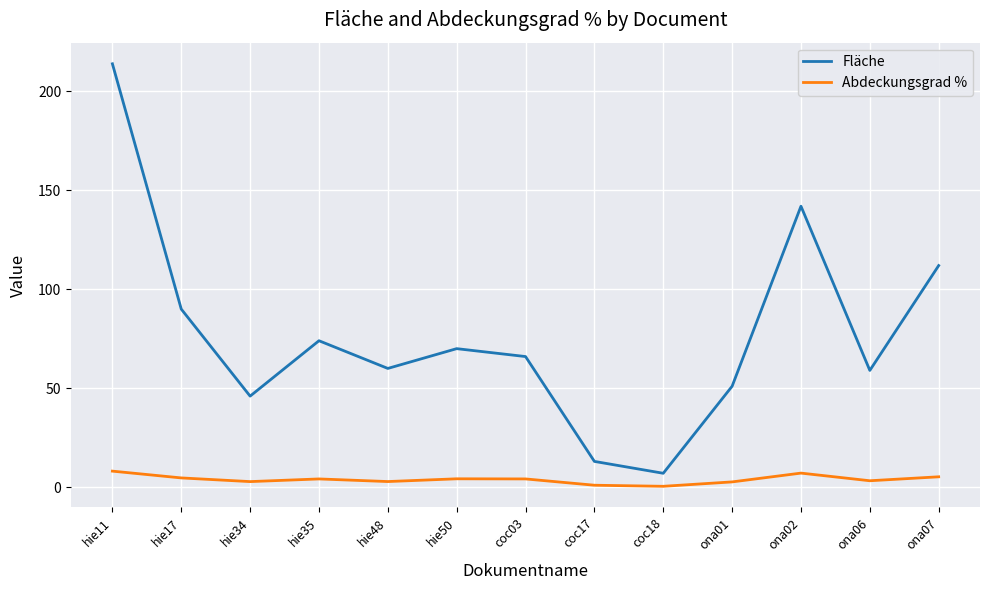

Rank the series at hie48 from lowest to highest value.

Abdeckungsgrad %, Fläche